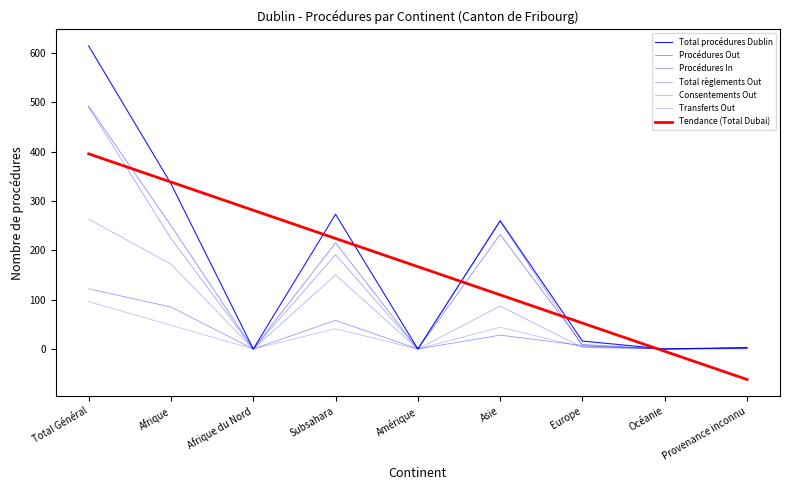

What is the greatest value displayed?

614